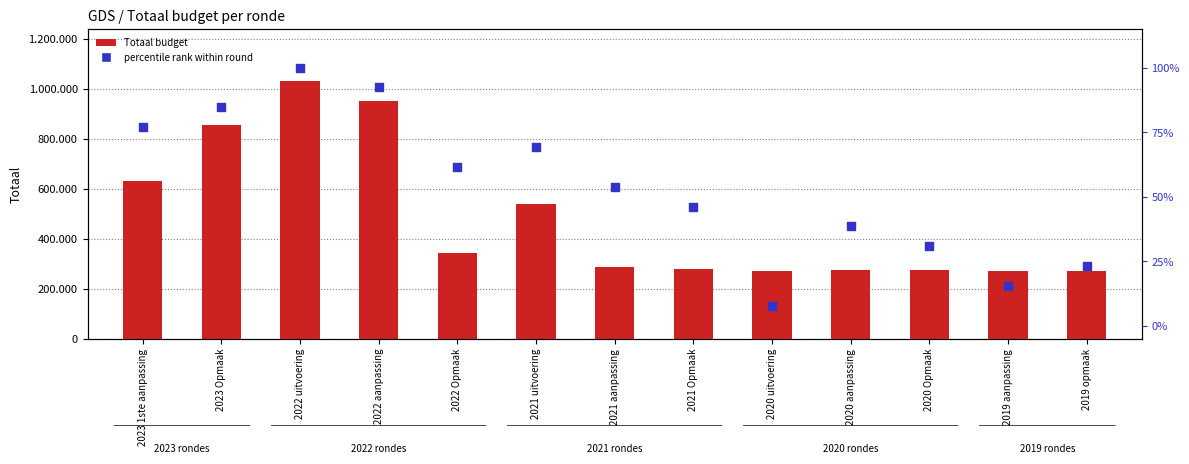

What is the total value across all series at 2023 1ste aanpassing?

629266.9